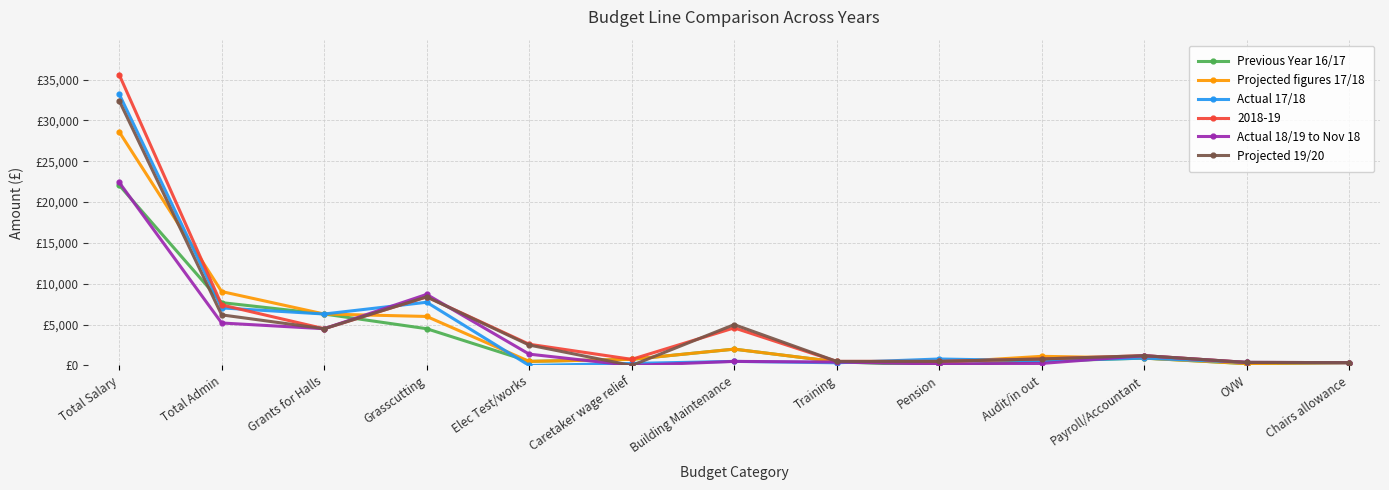

Is this an area chart (filled region under the line)?

No